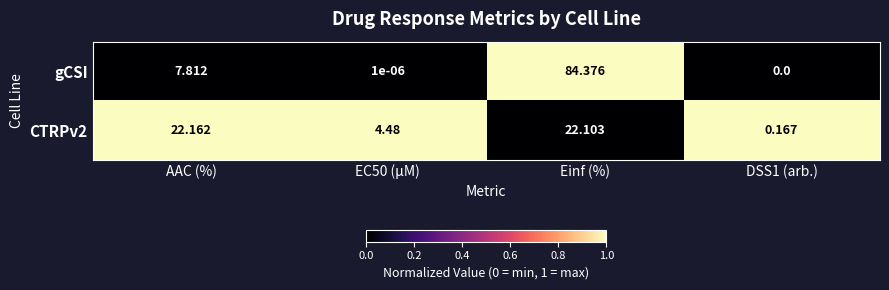

How many categories are shown in the chart?

4